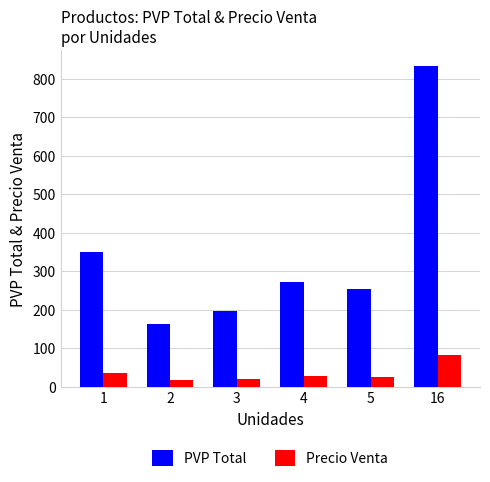

Where does the PVP Total series first go above 271?

1